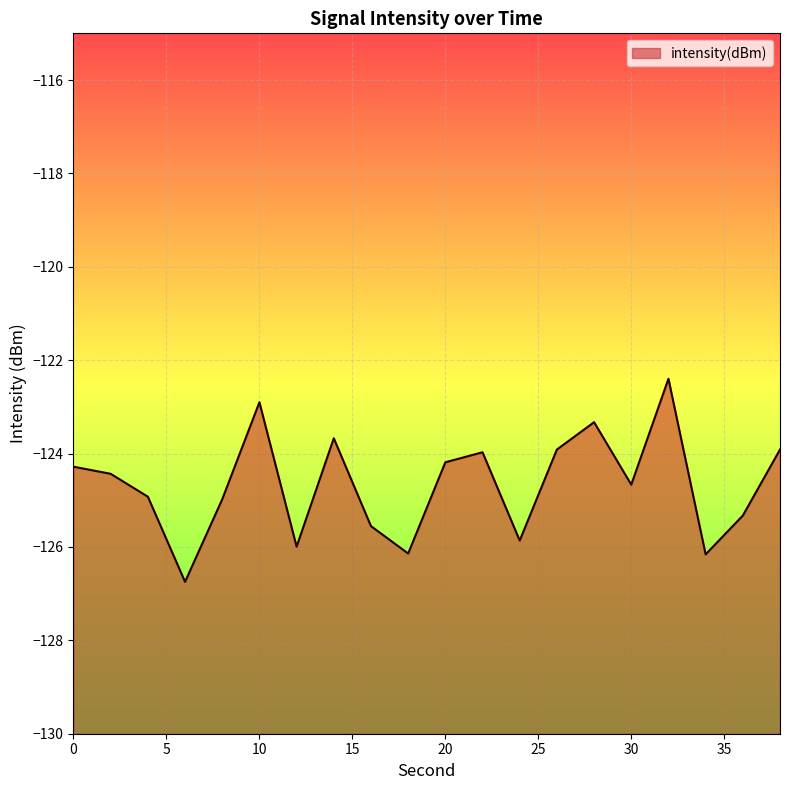

How many points are higher than both their immediate neighbors (excluding endpoints)?

5